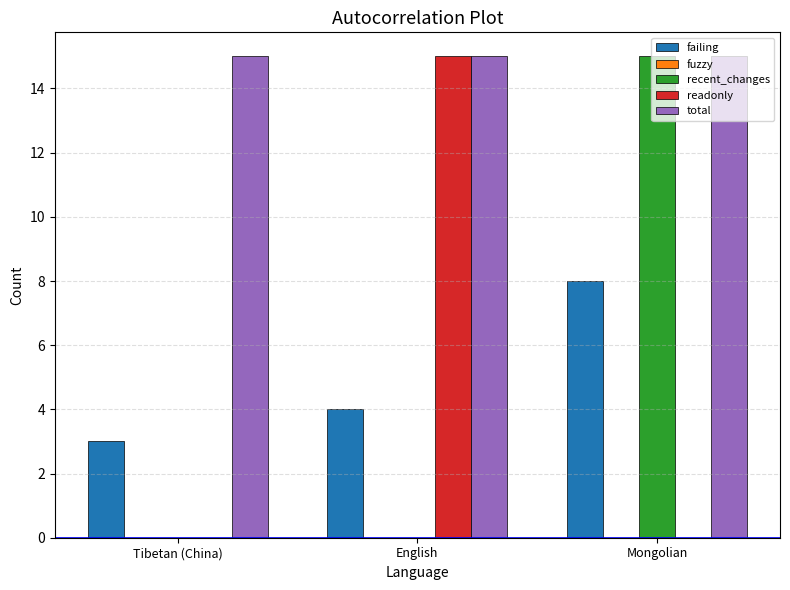

How many data points does each series have?

3